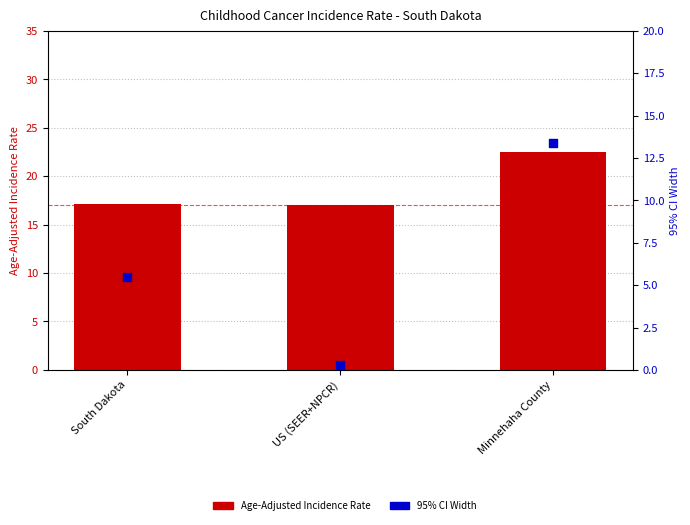

Which series has the largest Y range (max minus min)?

CI Width (Upper - Lower)